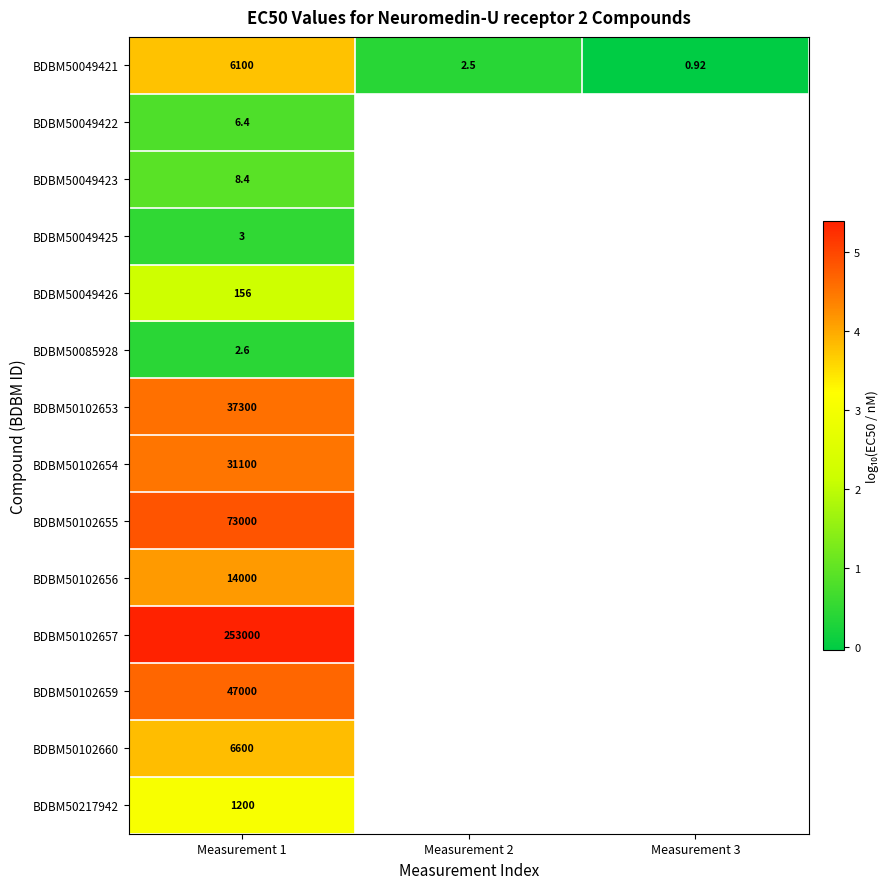

How many positive values does the BDBM50049423 series have?

1